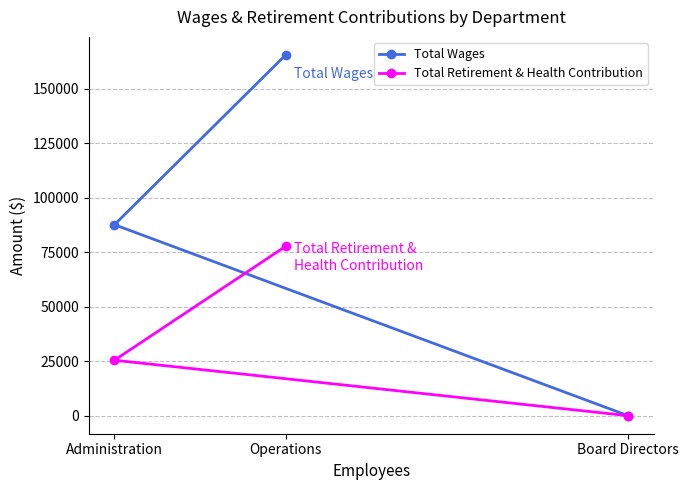

Is it true that Total Wages equals -110644 at Board Directors?

False